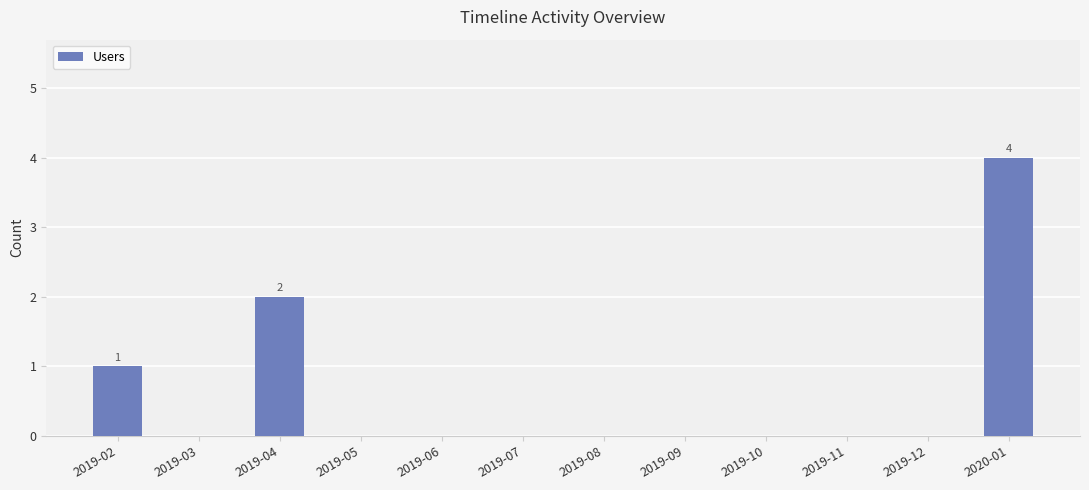

What is the sum of the values at 2019-02 and 2019-05?

1